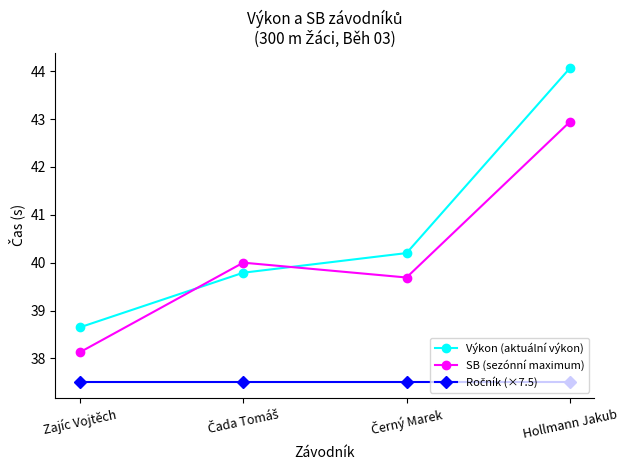

How many intersections are there between SB (sezónní maximum) and Výkon (aktuální výkon)?

2